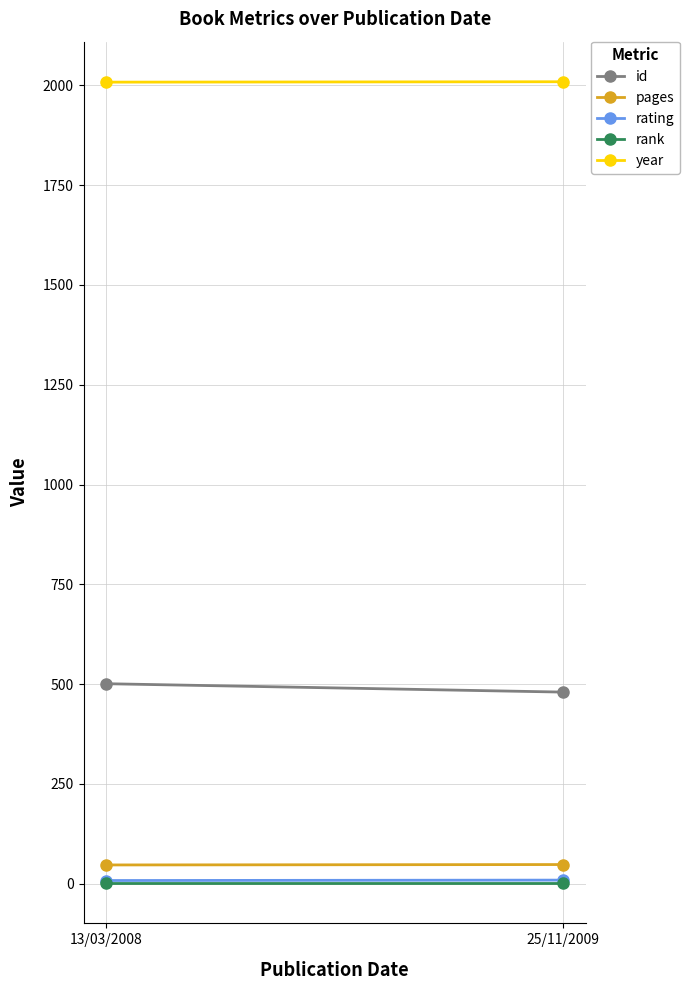

How many categories are shown in the chart?

2